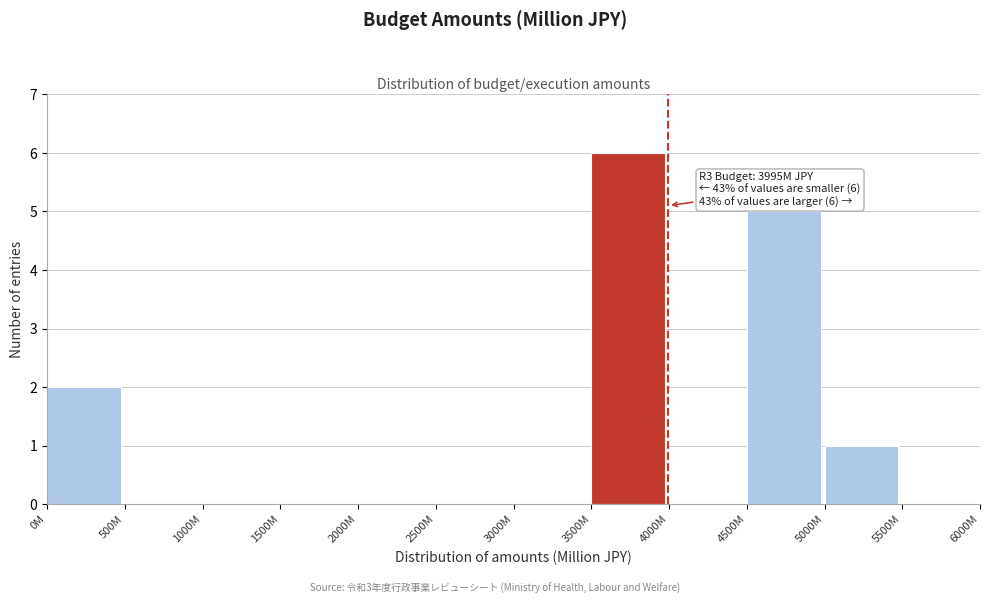

Reading right to left, transcribe all the data shown in this chart.

5500M=0	5000M=1	4500M=5	4000M=0	3500M=6	3000M=0	2500M=0	2000M=0	1500M=0	1000M=0	500M=0	0M=2